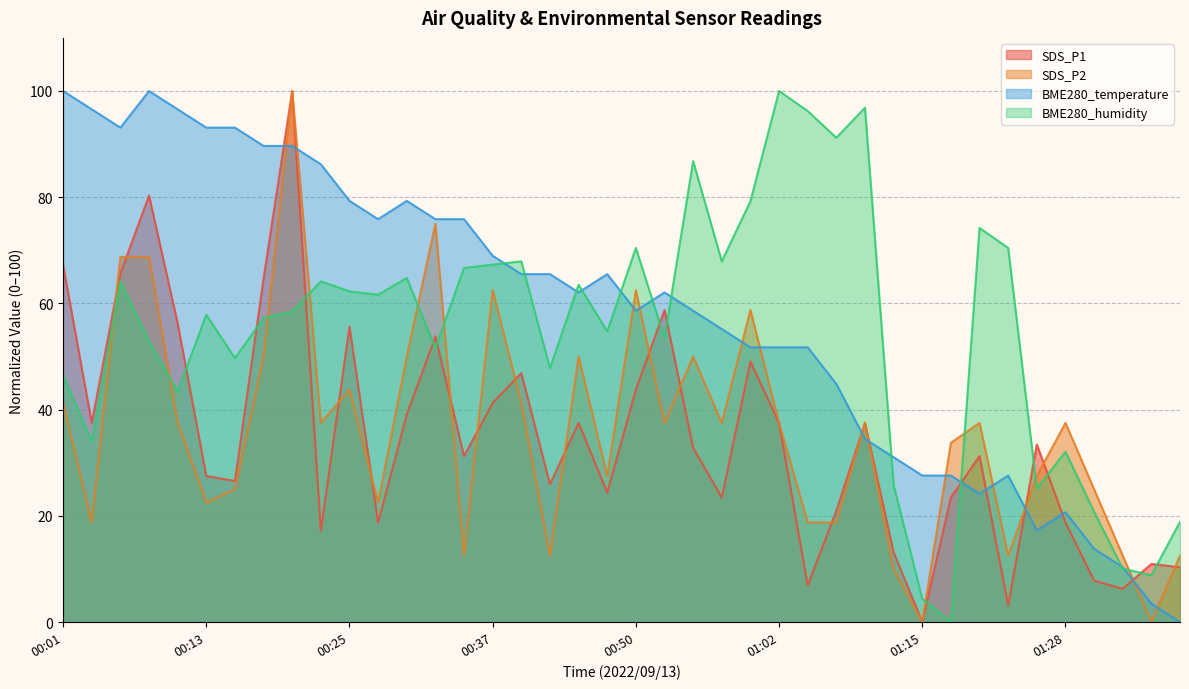

How many data points in BME280_humidity are less than 58?

20